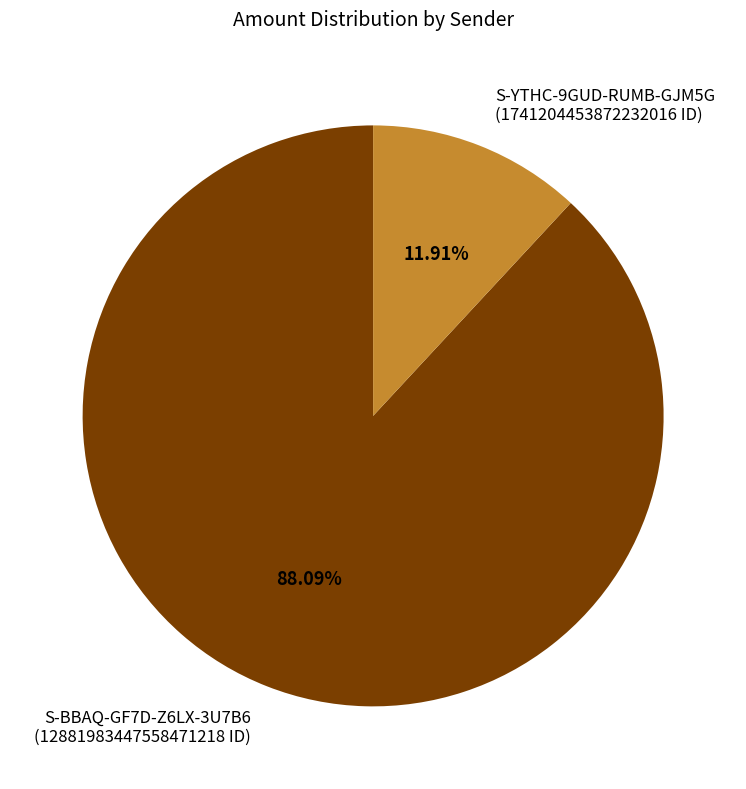

Which slice is the largest?

S-BBAQ-GF7D-Z6LX-3U7B6